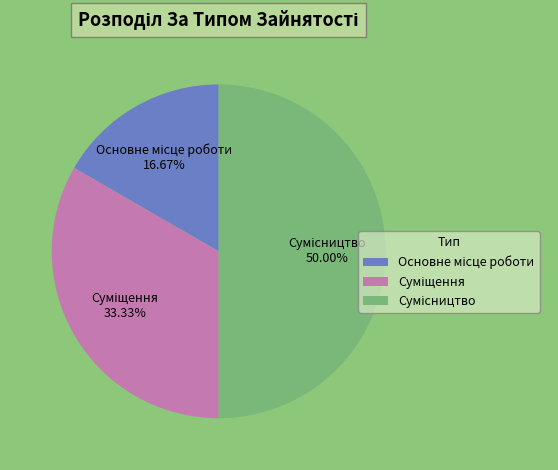

To the nearest percent, what portion does Суміщення represent?

33%